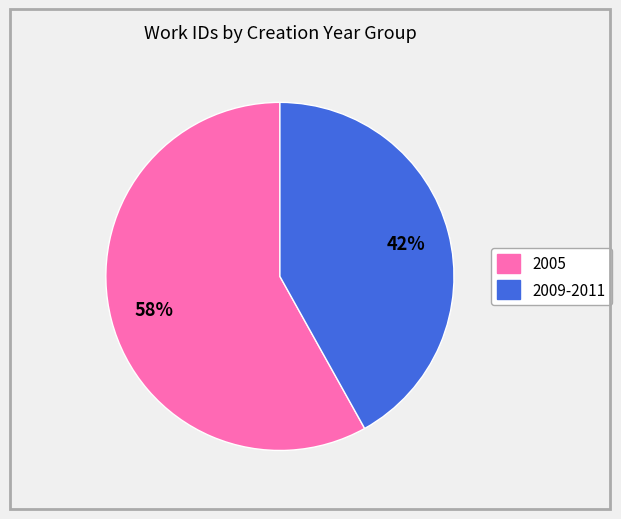

To the nearest percent, what is the average slice percentage?

50%